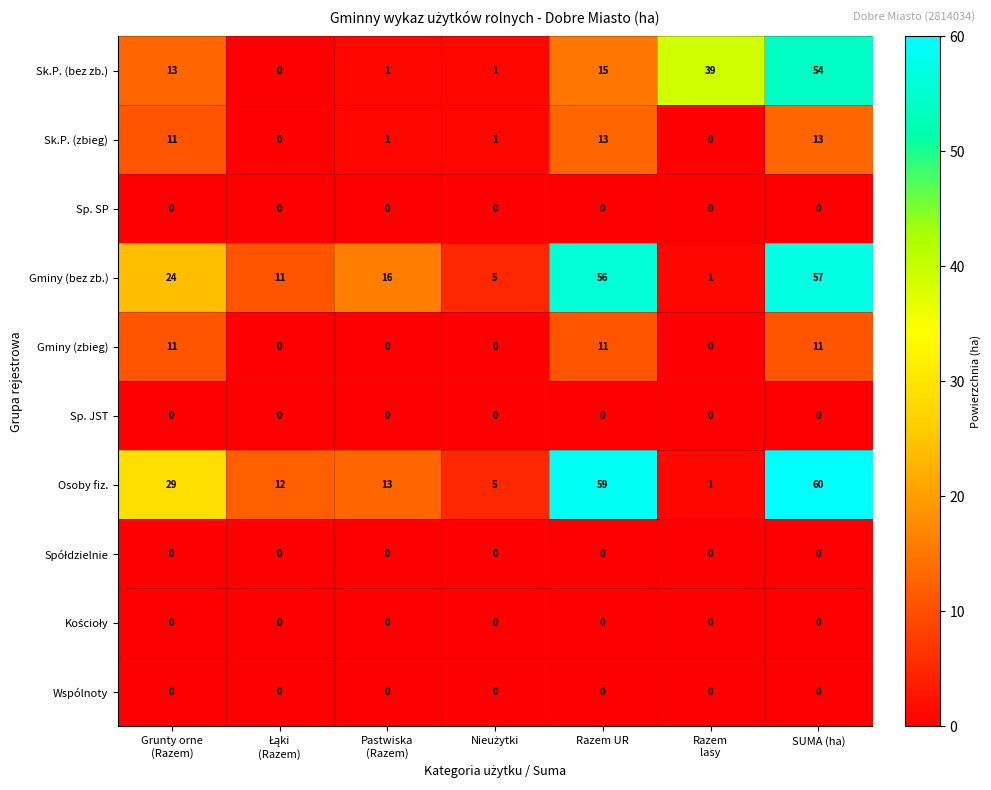

Which series has the widest spread of values?

Osoby fiz.